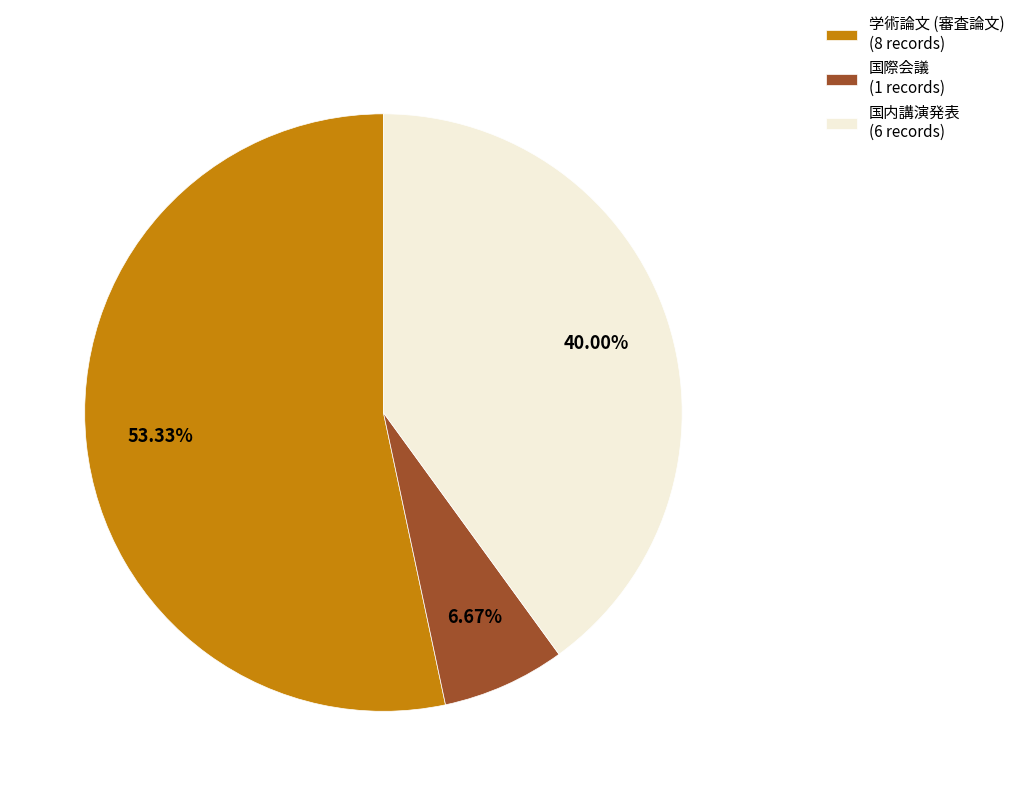

To the nearest percent, what portion does 国内講演発表 represent?

40%